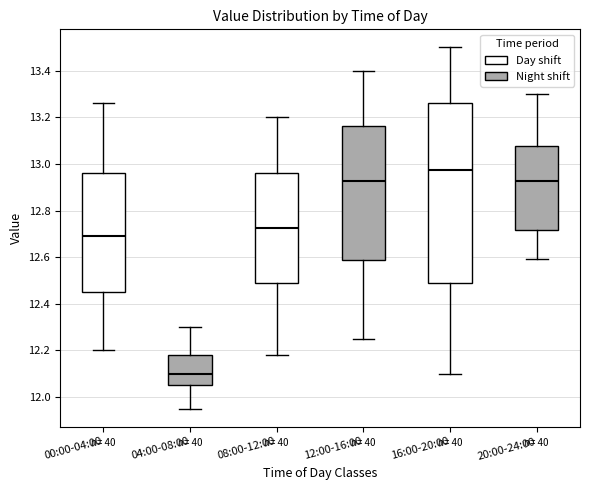

Where does the median line of the box for 20:00-24:00 sit on the y-axis? The values are not printed on the chart, so give them approximately, as read against the axis.

12.92